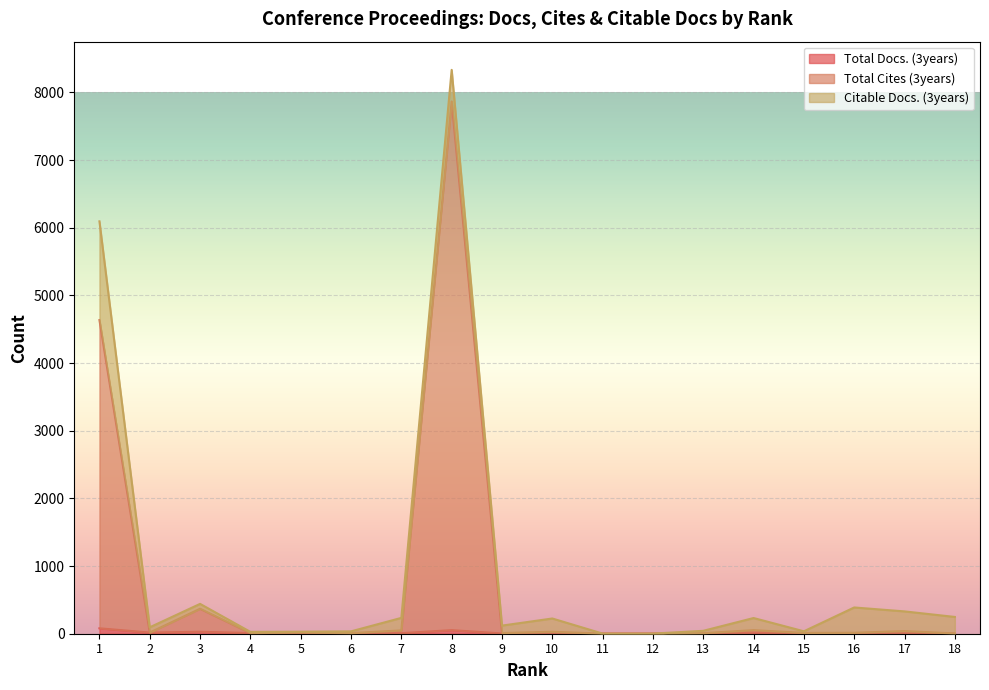

Does the chart display data point markers on the line(s)?

No